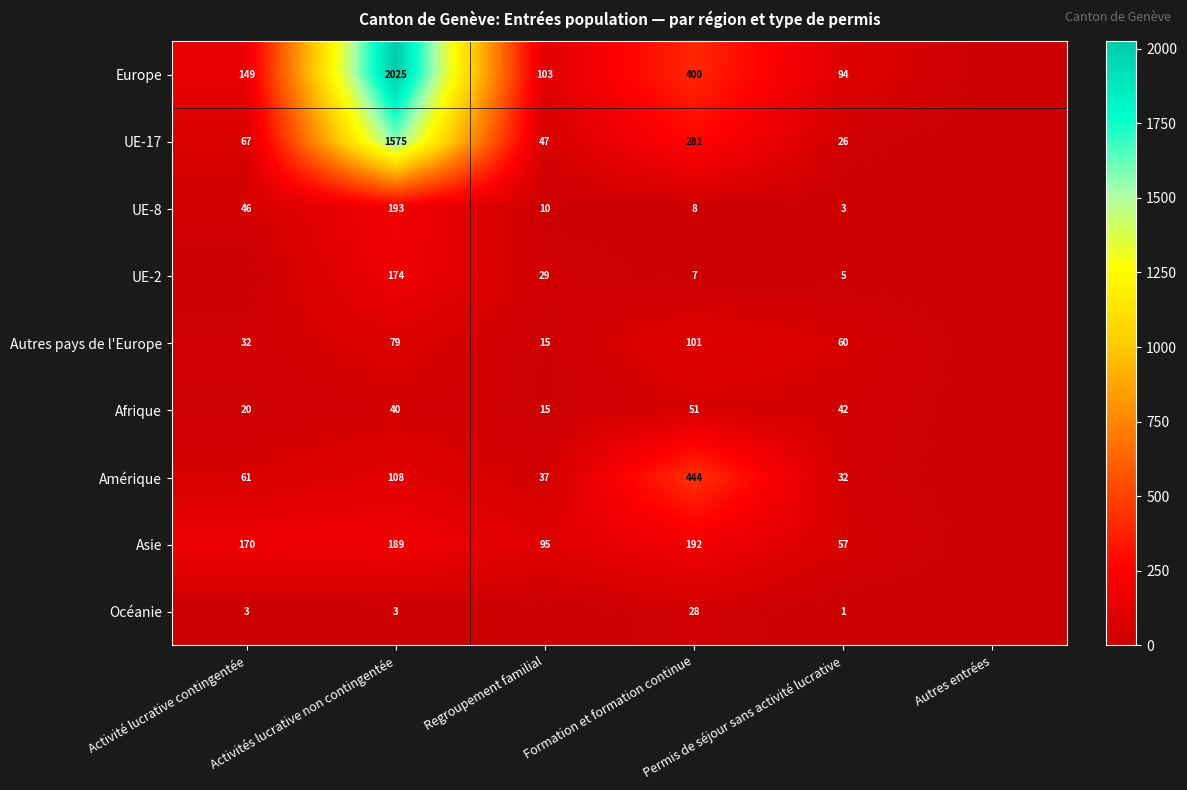

What is the difference between the second highest and minimum values in the UE-2 series?

29